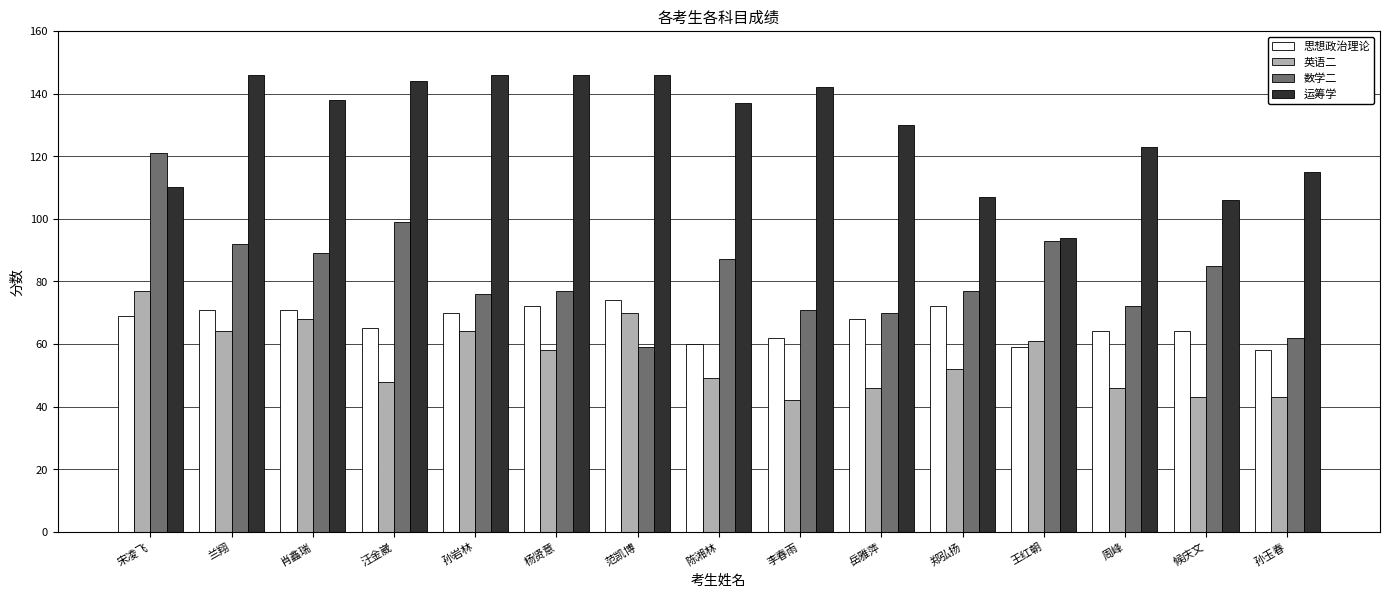

What position from the right is 周峰?

3